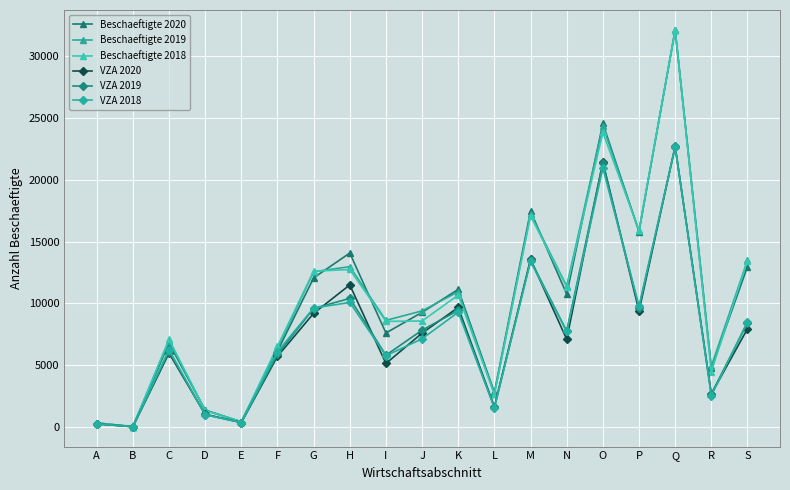

Where does the VZA 2020 series first go above 7090?

G